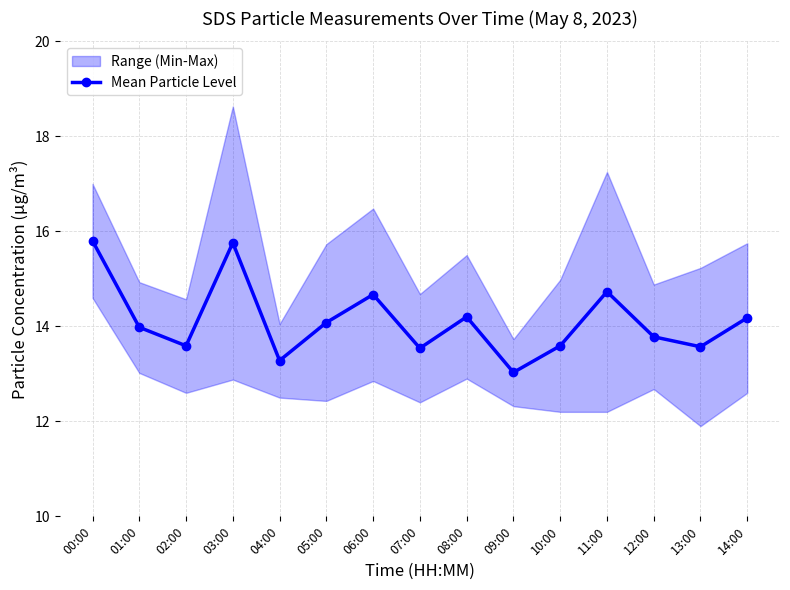

List the labels in order of value, smallest first.

09:00, 04:00, 07:00, 13:00, 02:00, 10:00, 12:00, 01:00, 05:00, 14:00, 08:00, 06:00, 11:00, 03:00, 00:00